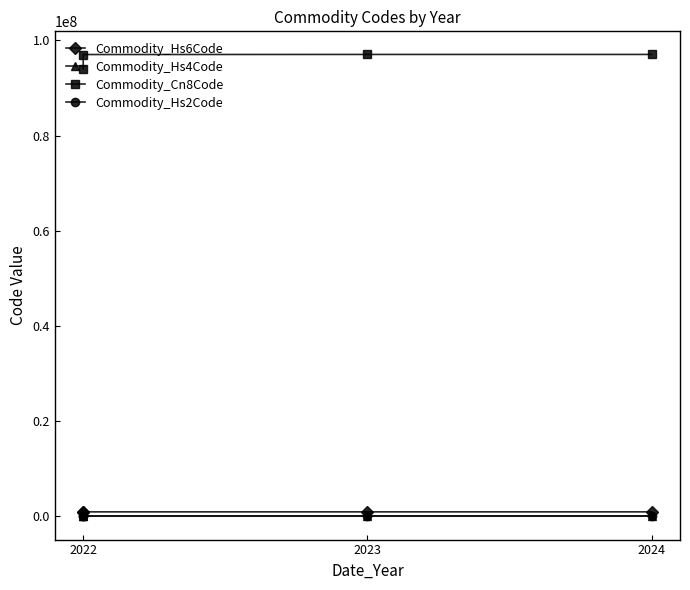

Which category has the highest value in the Commodity_Hs2Code series?

2022